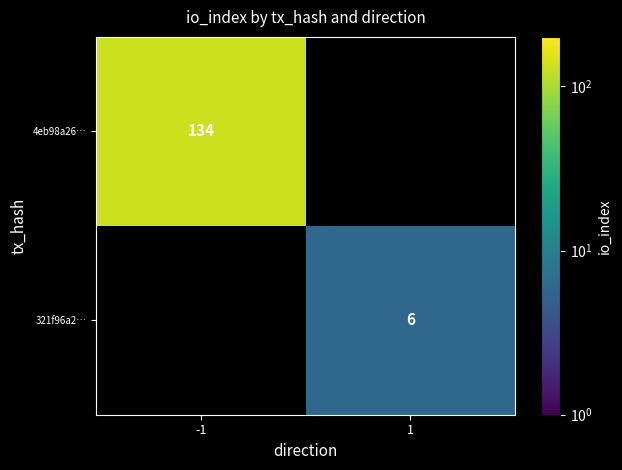

What is the spread (max minus min) of values at -1?

134